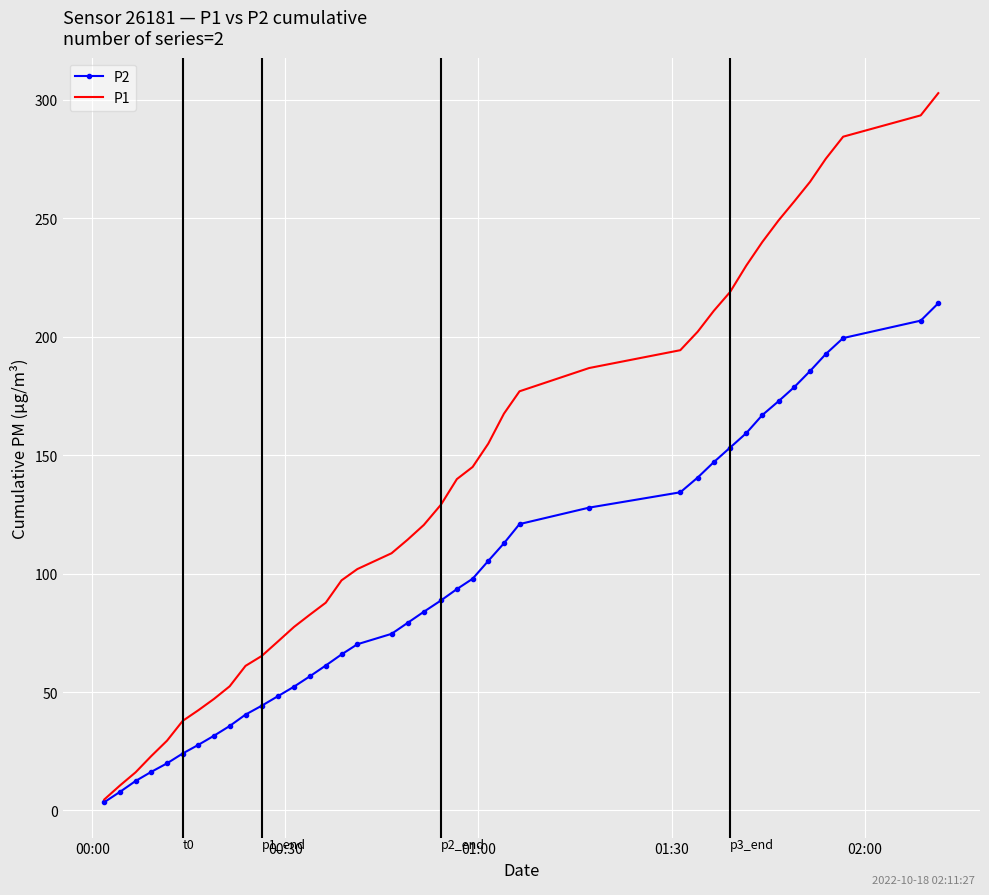

Rank the series by their maximum value, from highest to lowest.

P1, P2